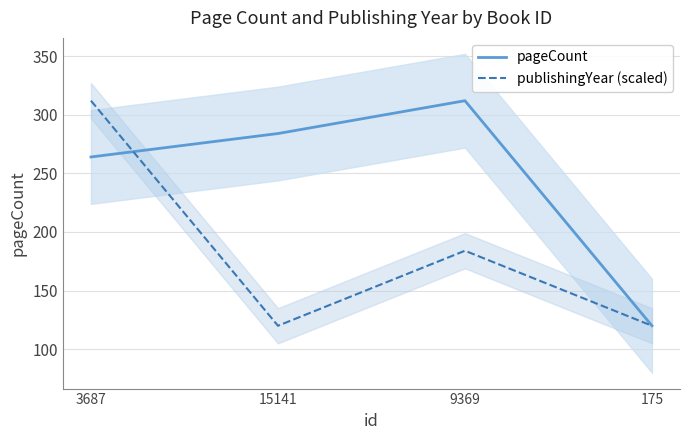

The pageCount series shows 264.0 at 3687. True or false?

True